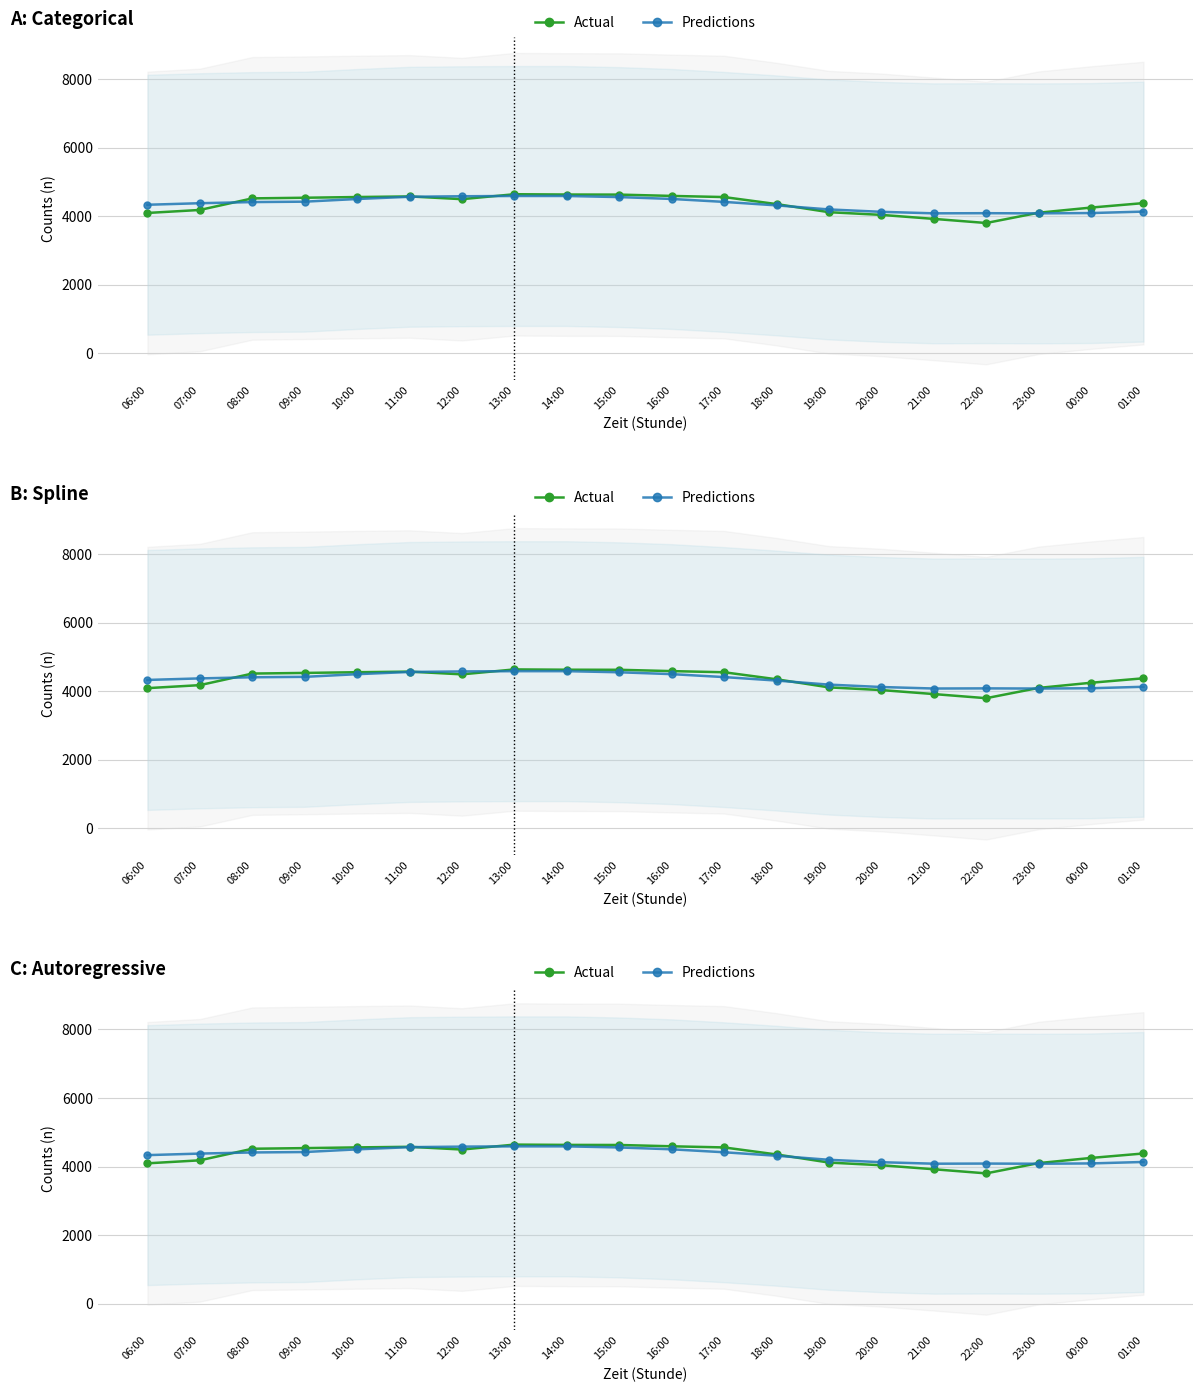

Which series changed the most between 13:00 and 17:00?

Predictions